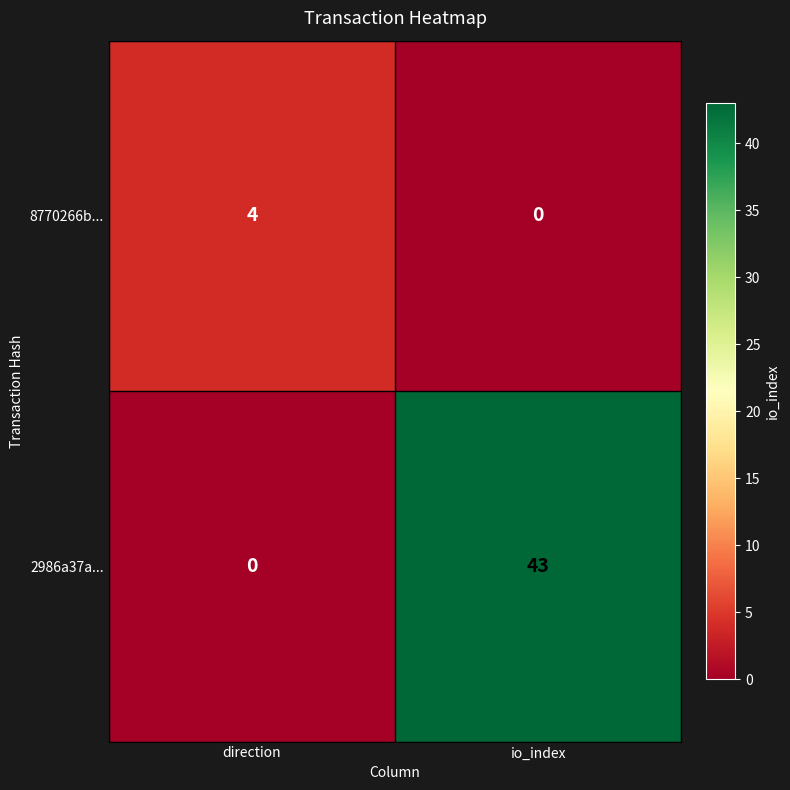

What is the total value across all series at direction?

4